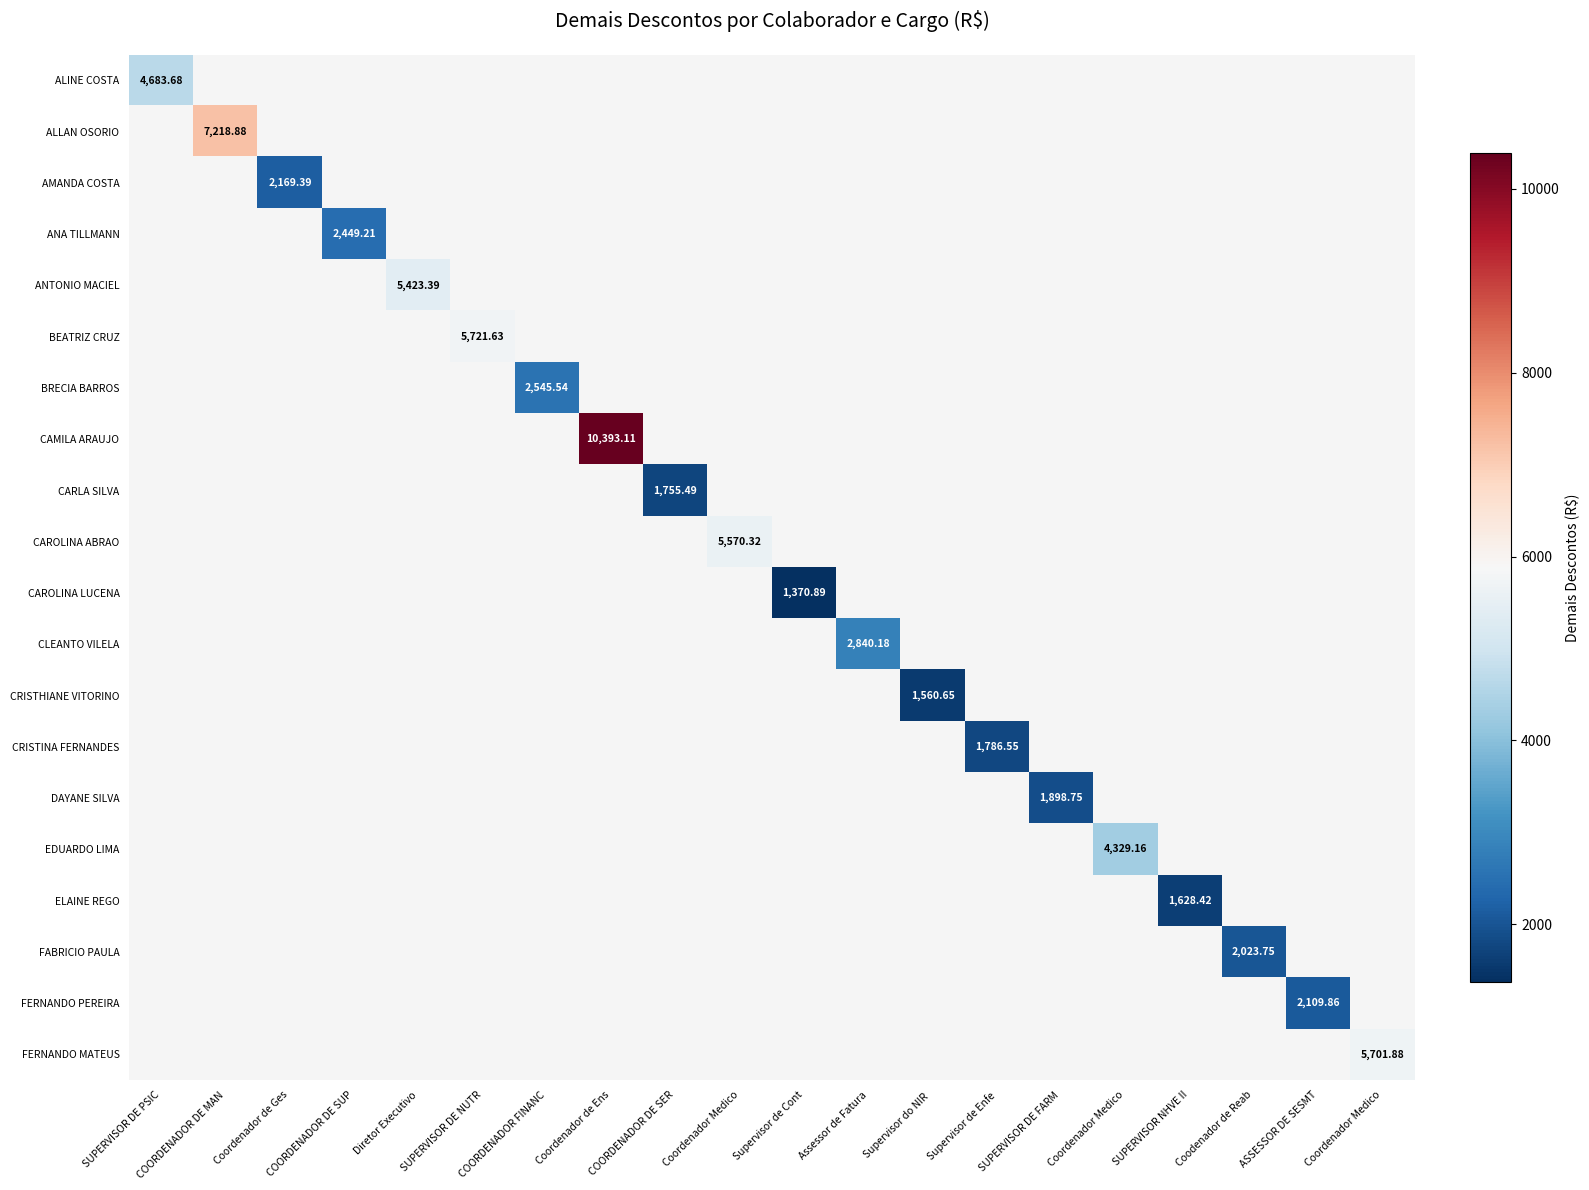

Is the value of BRECIA BARROS at Assessor de Fatura greater than the value of CAROLINA LUCENA at COORDENADOR DE MAN?

No